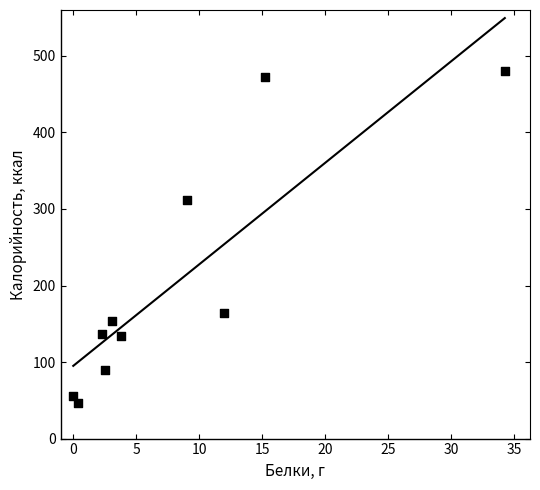

What is the range of X values (max minus min)?

34.3